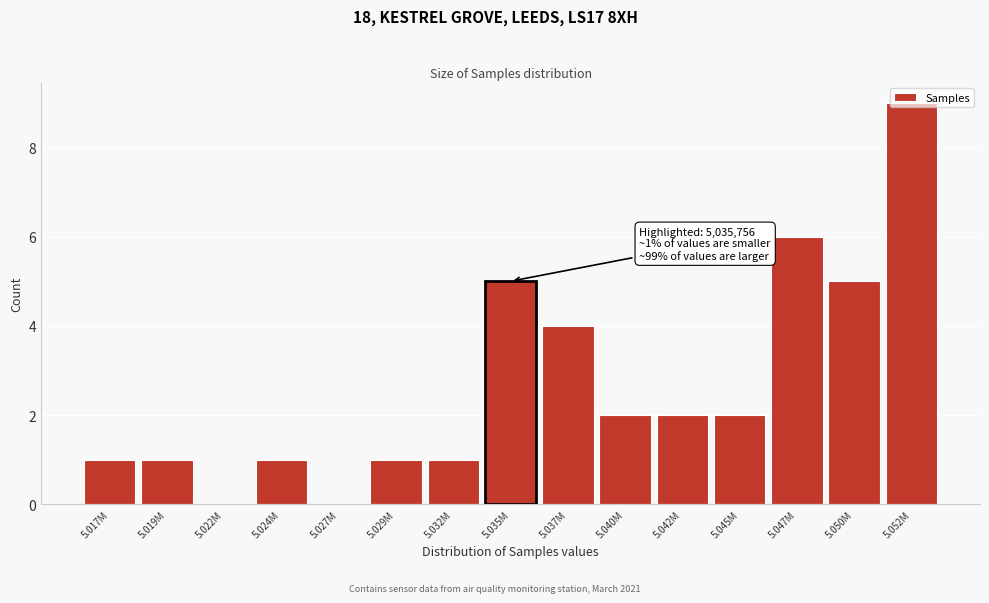

Between 5.045M and 5.017M, which is larger?

5.045M